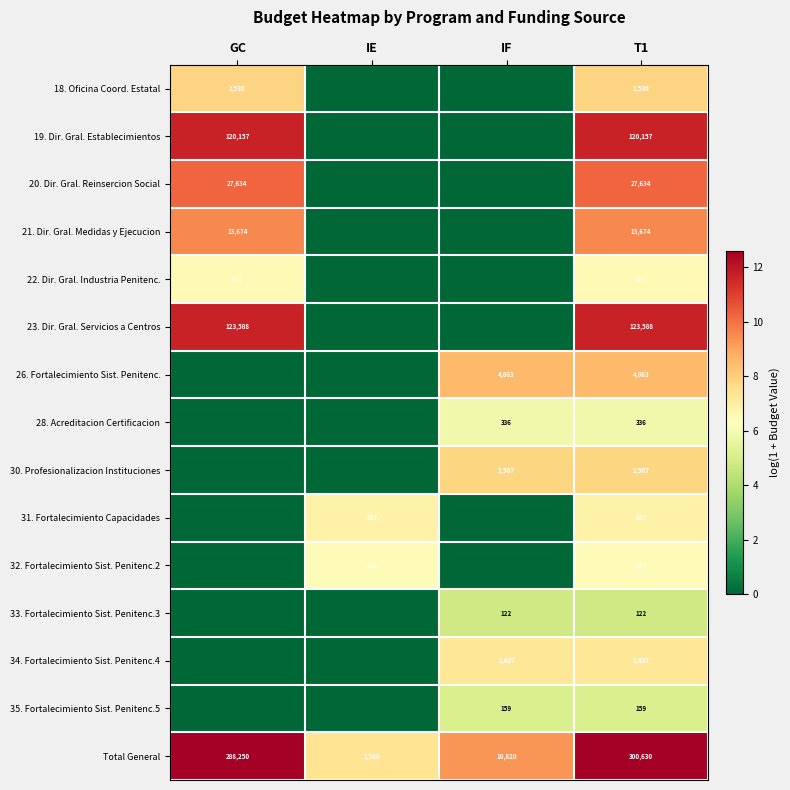

The value of 20. Dir. Gral. Reinsercion Social at GC is 27634. True or false?

True